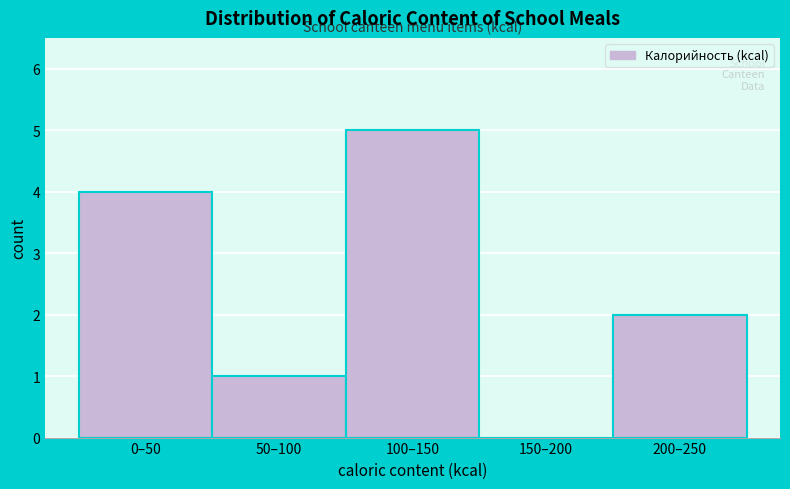

Reading left to right, transcribe all the data shown in this chart.

0–50=4	50–100=1	100–150=5	150–200=0	200–250=2